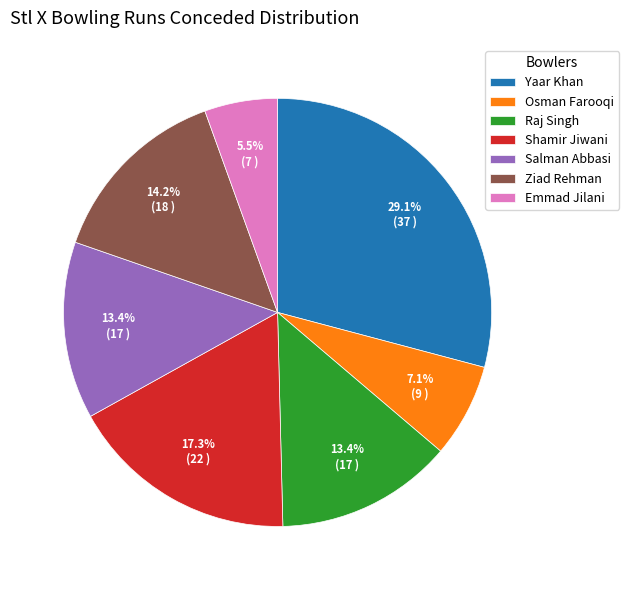

What is the largest slice in the pie chart?

Yaar Khan